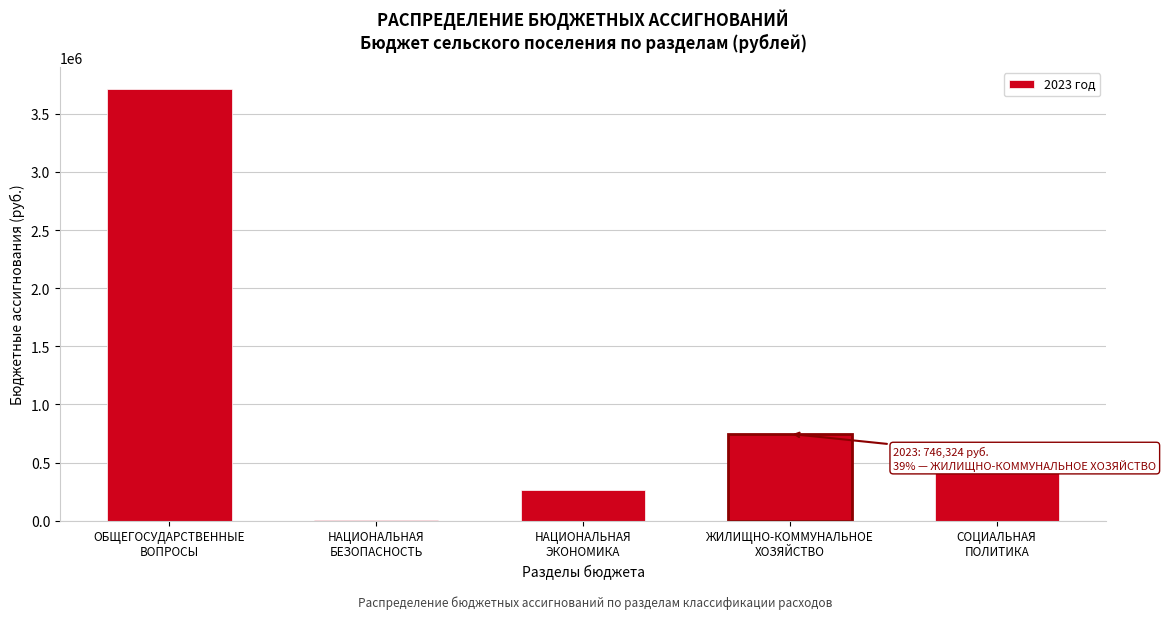

How many values exceed 428365?

3